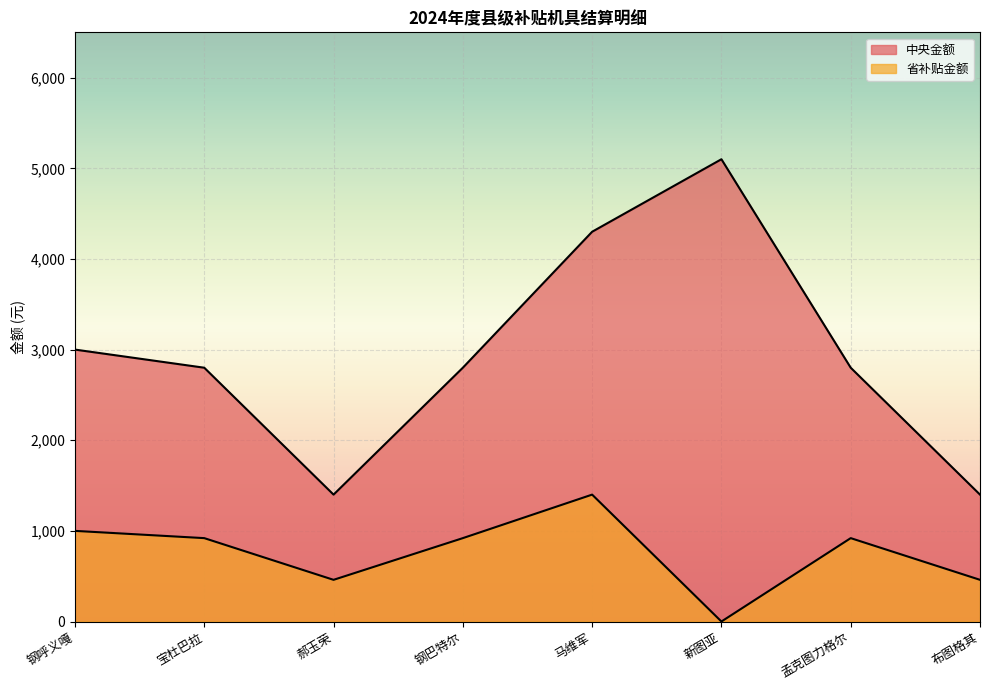

How many values in the 省补贴金额 series exceed 920?

2